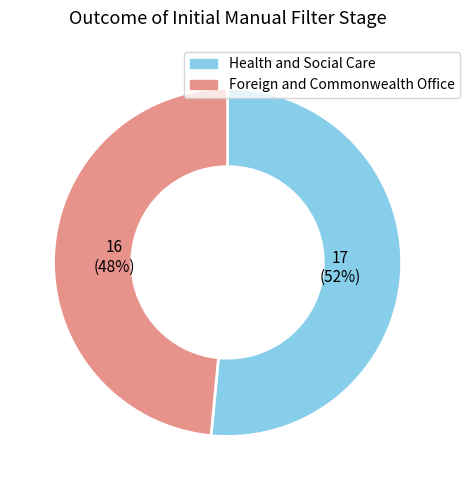

To the nearest percent, what percentage of the pie is Foreign and Commonwealth Office?

48%